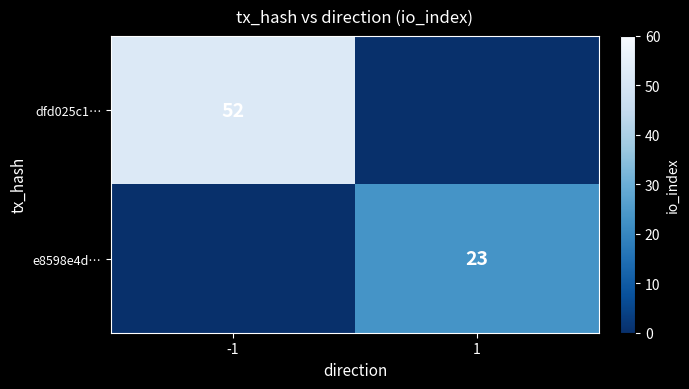

Is it true that e8598e4d… equals 23 at 1?

True